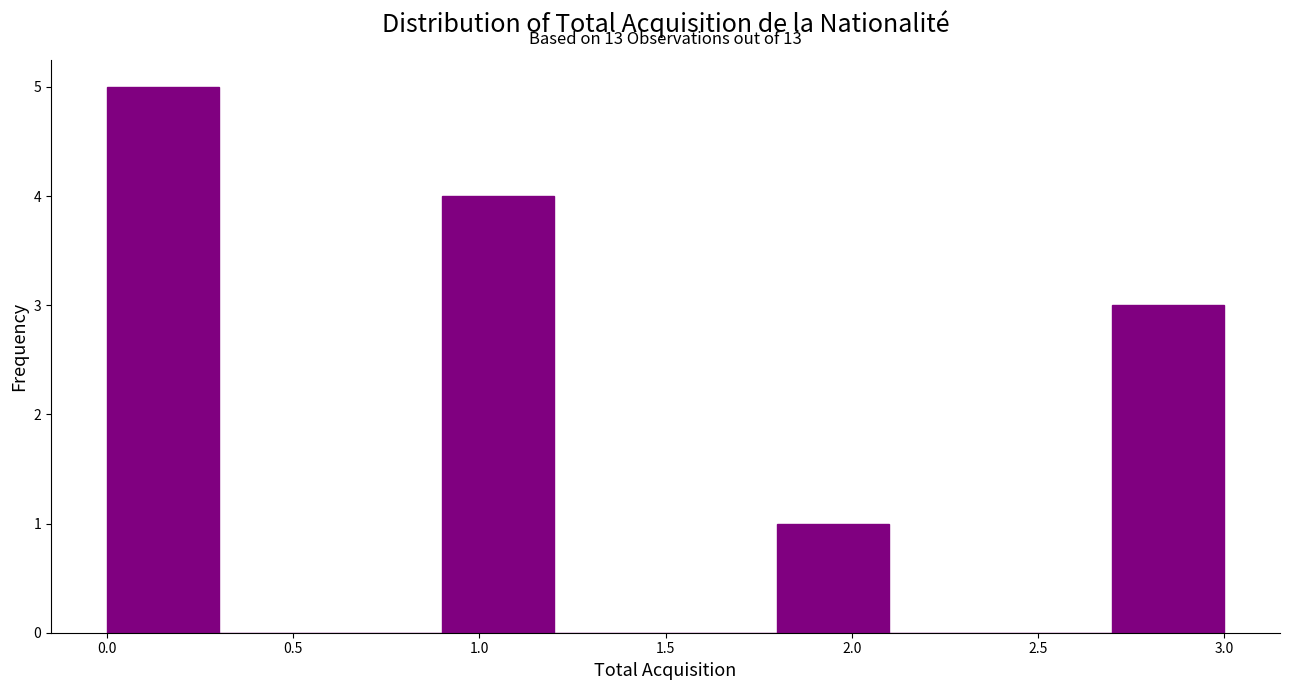

Over which range of the x-axis is the bar tallest?

0.0 to 0.3